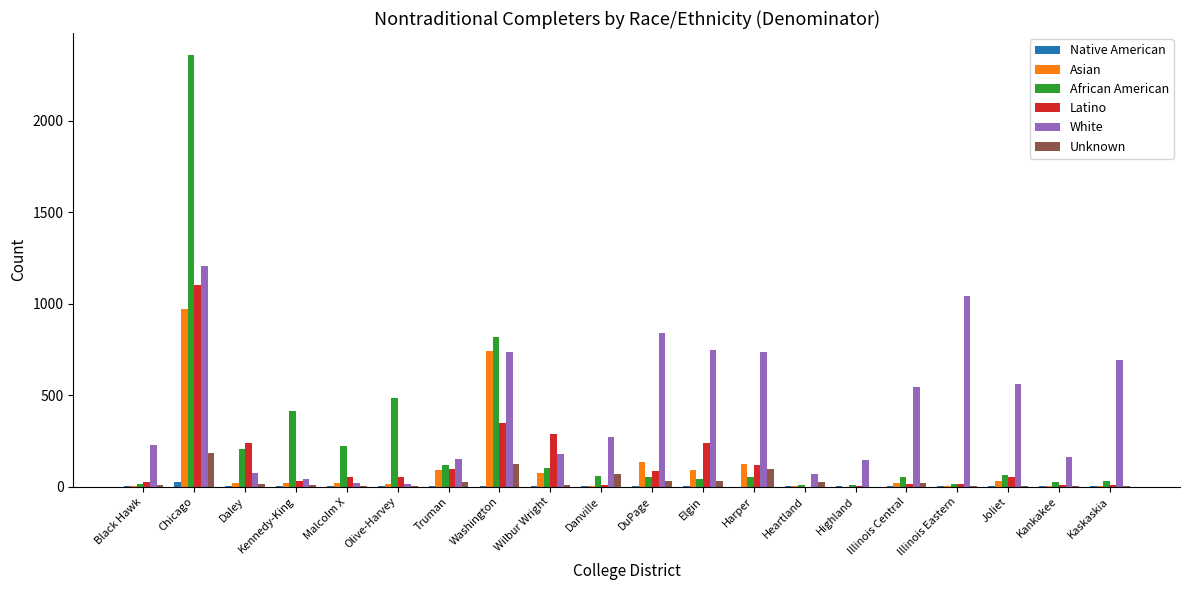

Between Danville and Kaskaskia, which series saw the biggest shift?

White